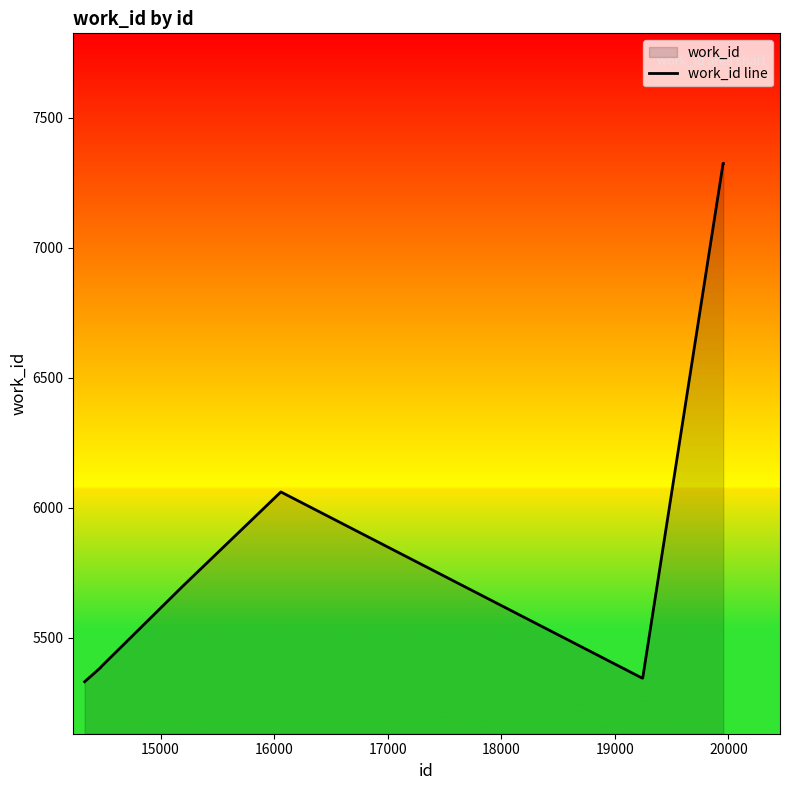

True or false: there are more than 2 points higher than both neighbors.

False